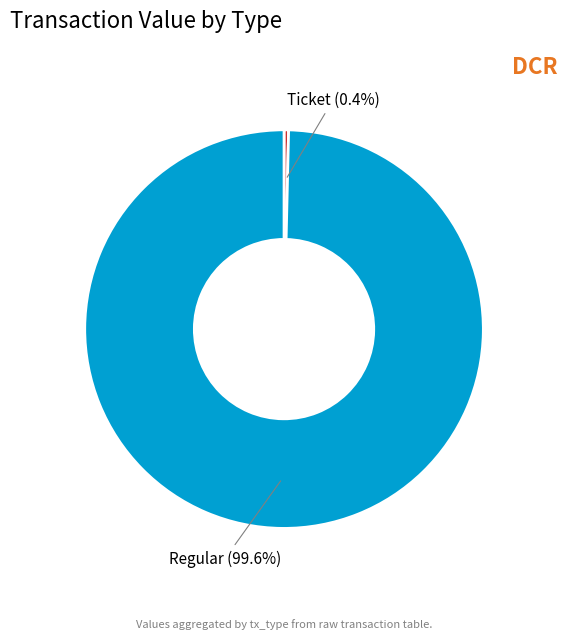

Does any single category account for the majority?

Yes